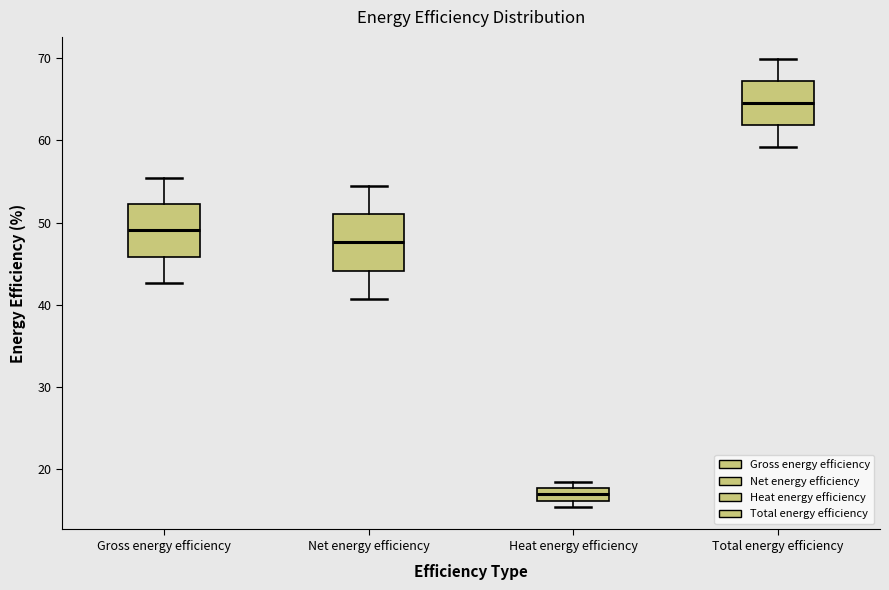

Reading left to right, transcribe this box plot: for each box, give where its median line is, the range the box spans, and where its two whiskers end, as read against the y-axis. The values are not printed on the chart, so give them approximately, as read against the axis.

Gross energy efficiency: median 49, box 46 to 52, whiskers 43 to 55
Net energy efficiency: median 48, box 44 to 51, whiskers 41 to 54
Heat energy efficiency: median 17, box 16 to 18, whiskers 15 to 19
Total energy efficiency: median 65, box 62 to 67, whiskers 59 to 70